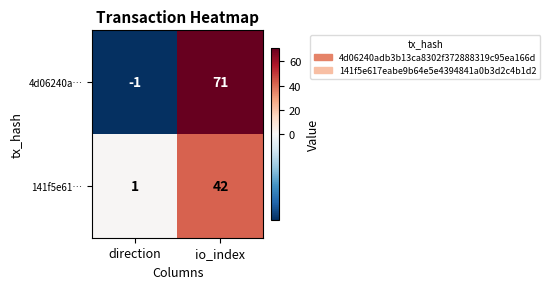

What is the greatest value displayed?

71